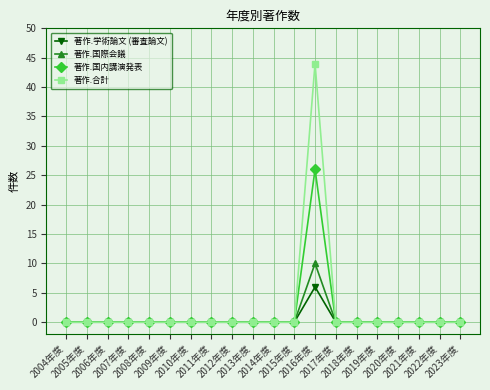

What is the maximum value for 著作.国内講演発表?

26